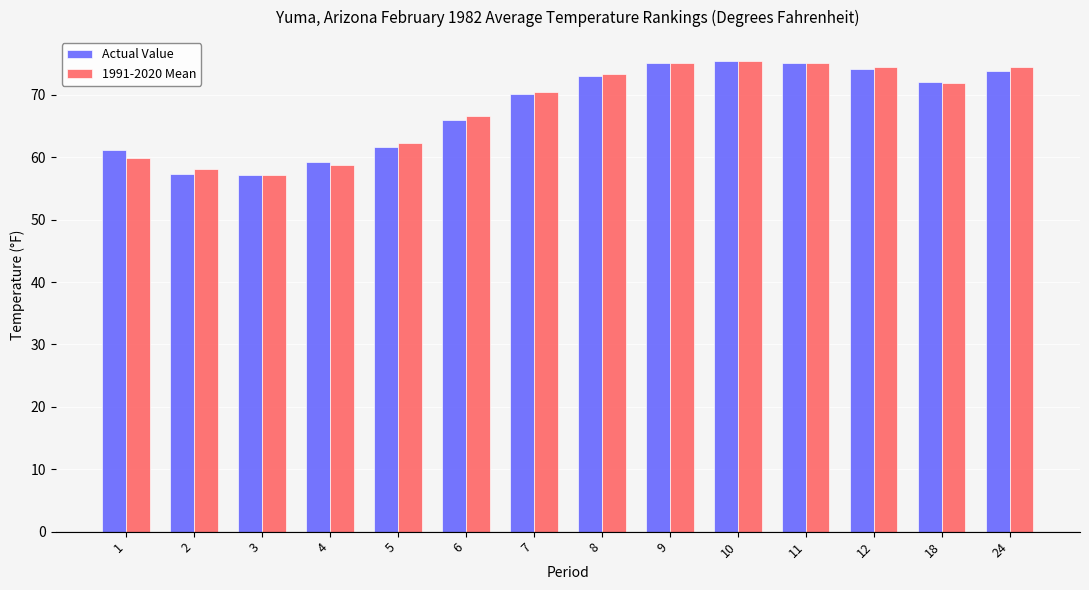

How many series are shown in this chart?

2